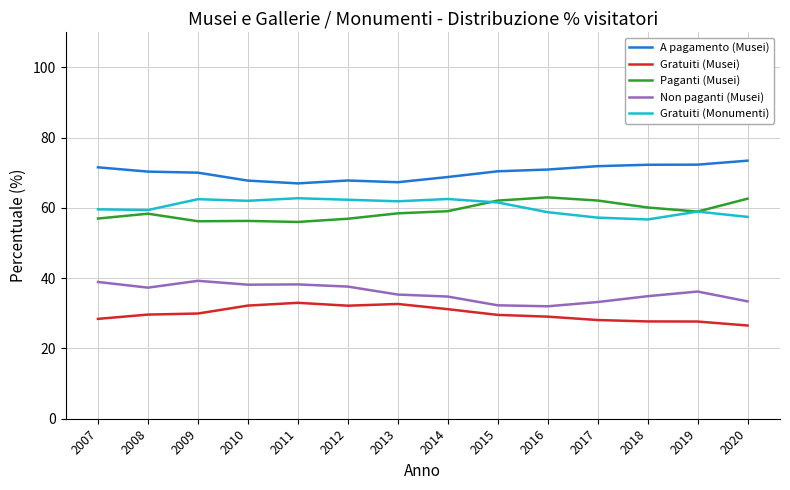

What is the difference between the Gratuiti (Monumenti) values at 2017 and 2018?

0.5